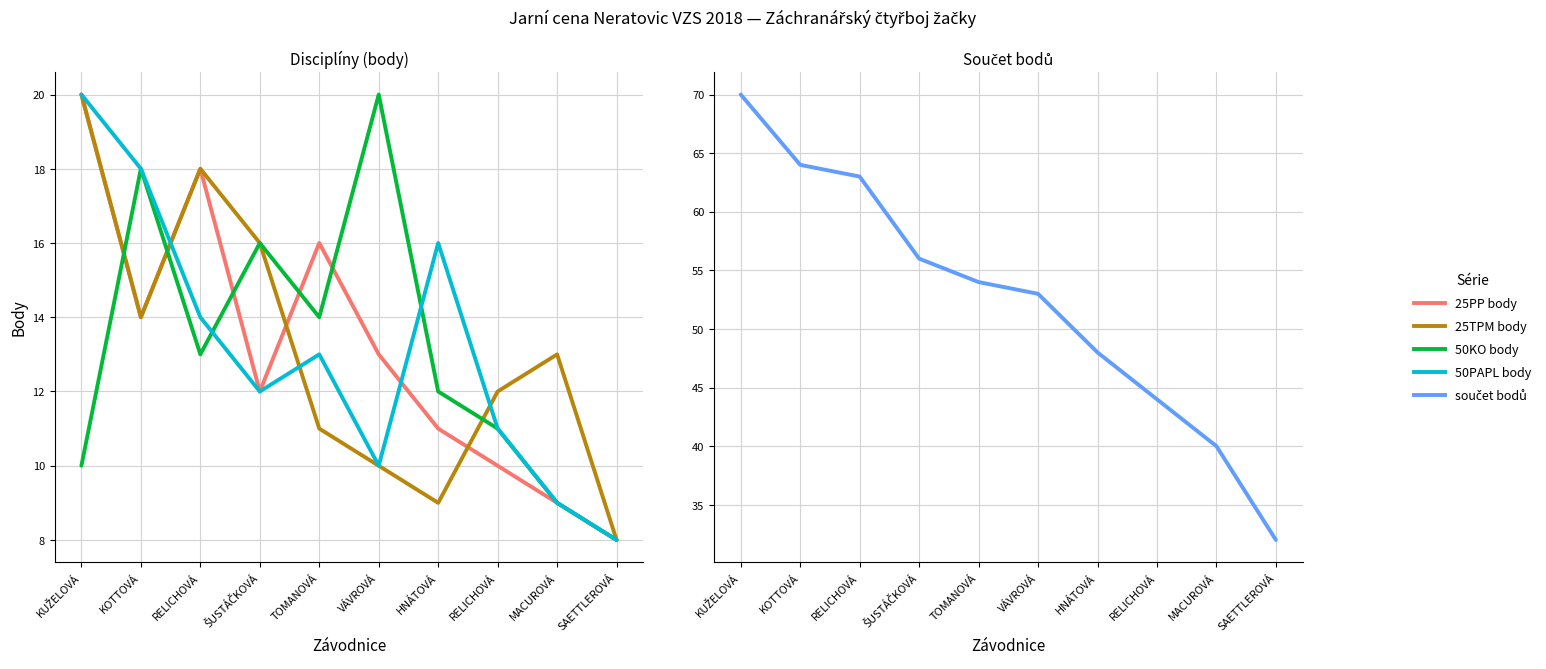

True or false: součet bodů and 25TPM body cross at least once.

False